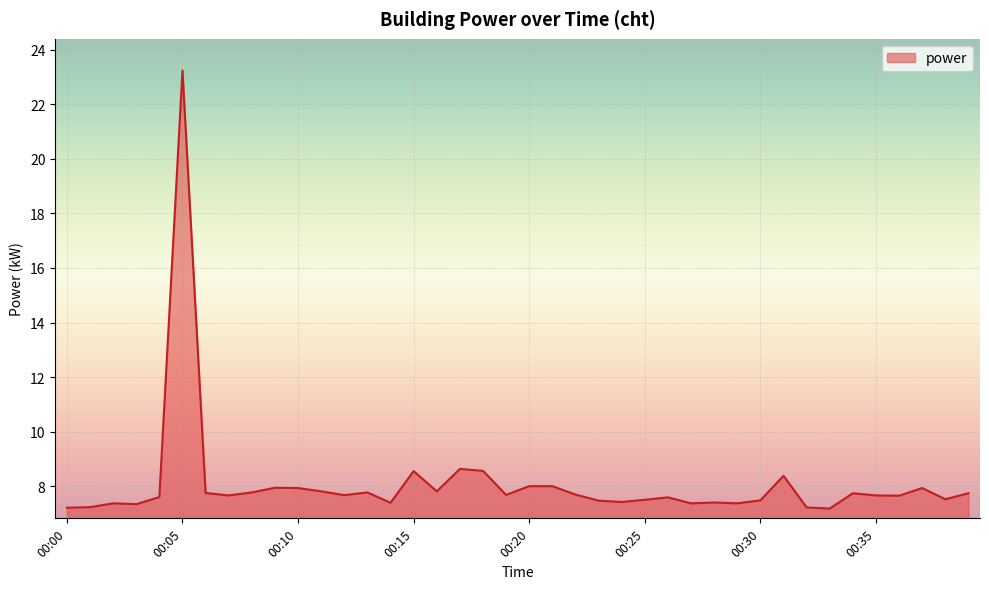

What is the difference between the maximum and minimum values?

16.0